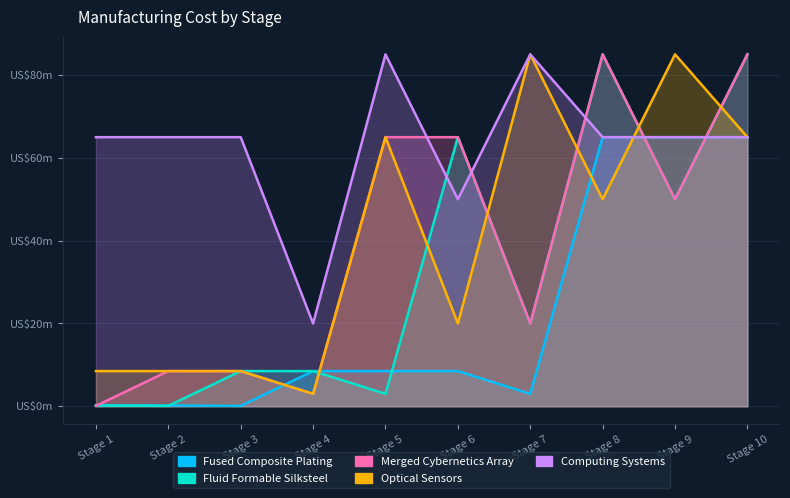

At which category does the chart reach its peak across all series?

Stage 8